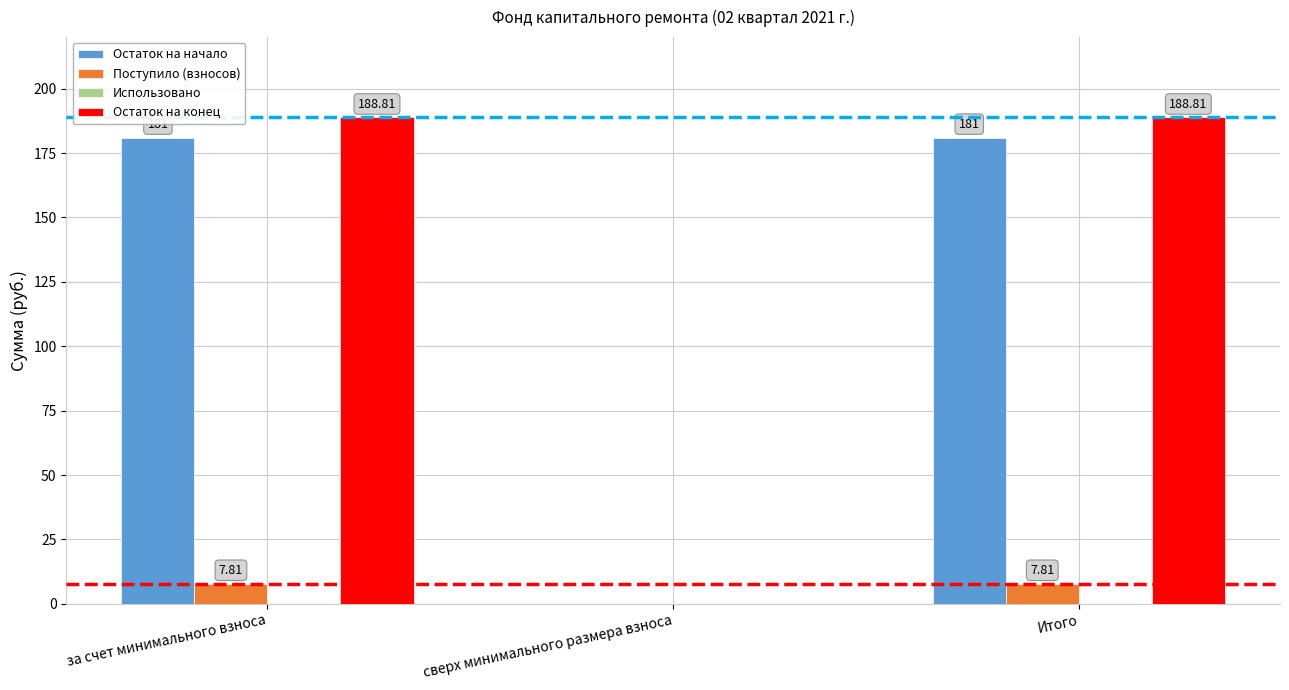

What is the total value across all series at за счет минимального взноса?

377.6